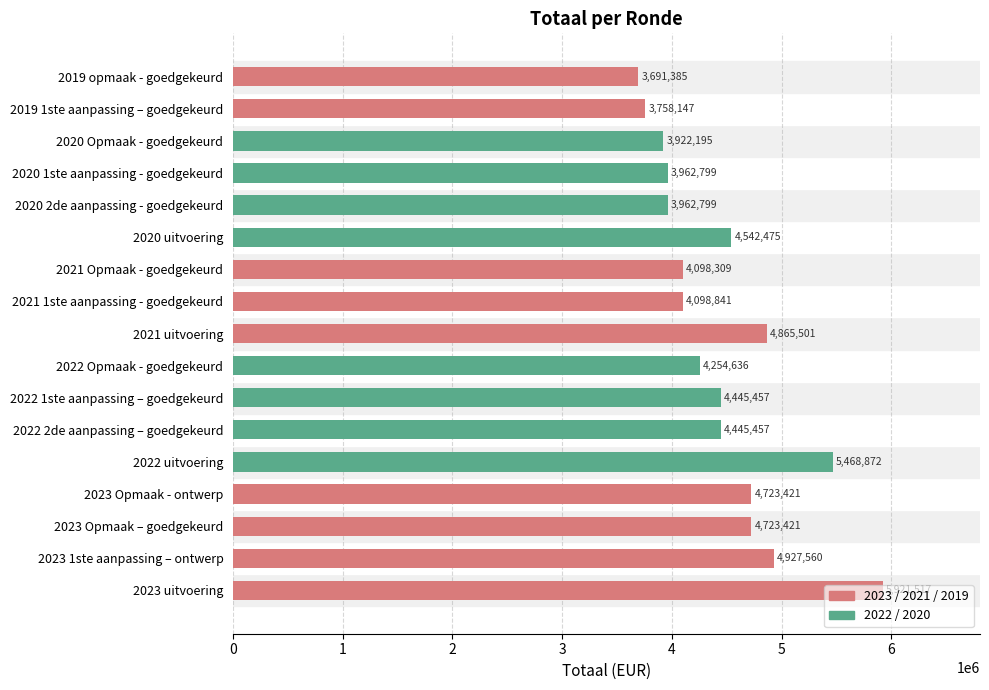

What is the average value?

4459576